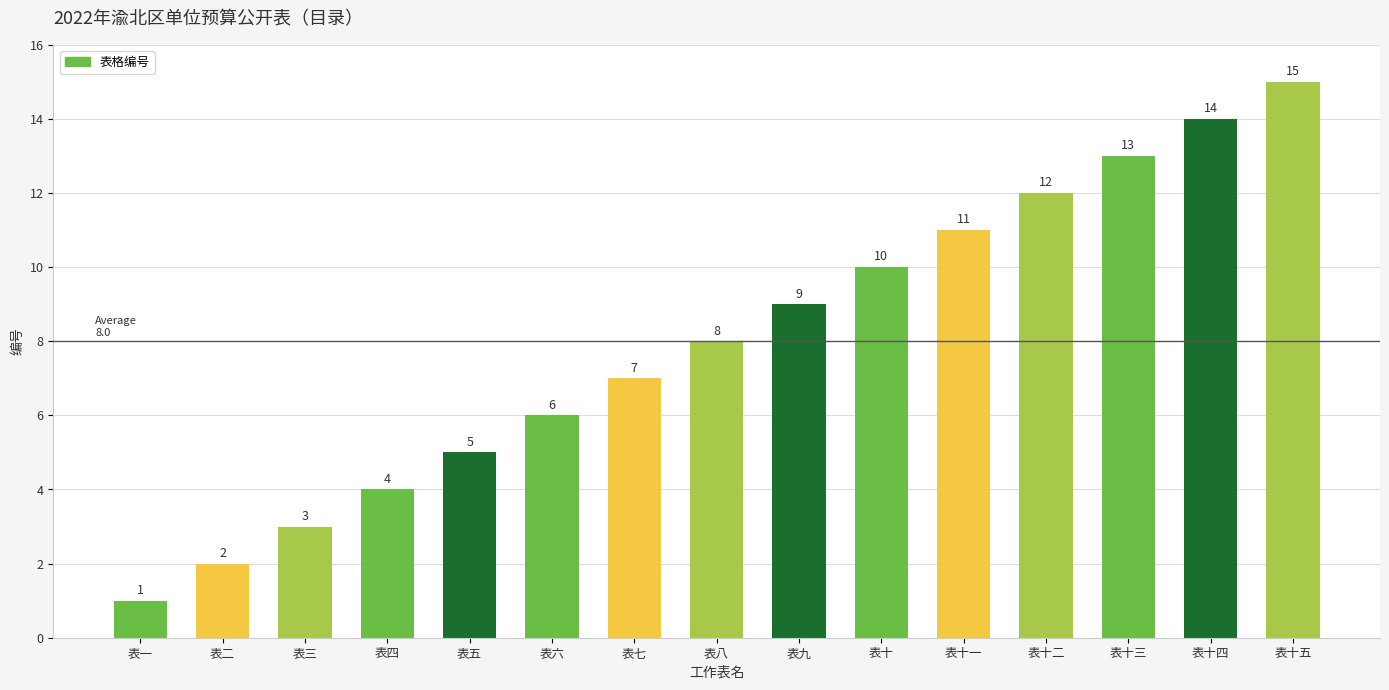

List the labels in order of value, smallest first.

表一, 表二, 表三, 表四, 表五, 表六, 表七, 表八, 表九, 表十, 表十一, 表十二, 表十三, 表十四, 表十五